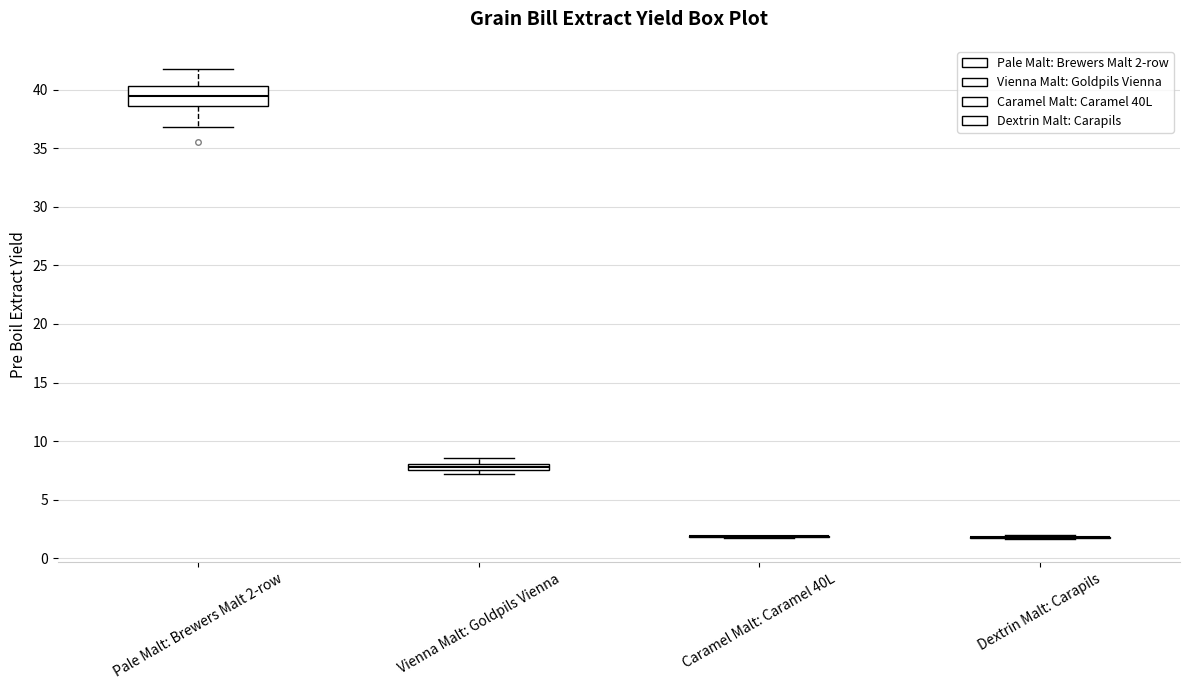

Which box is the tallest, from its lower edge to its upper edge?

Pale Malt: Brewers Malt 2-row